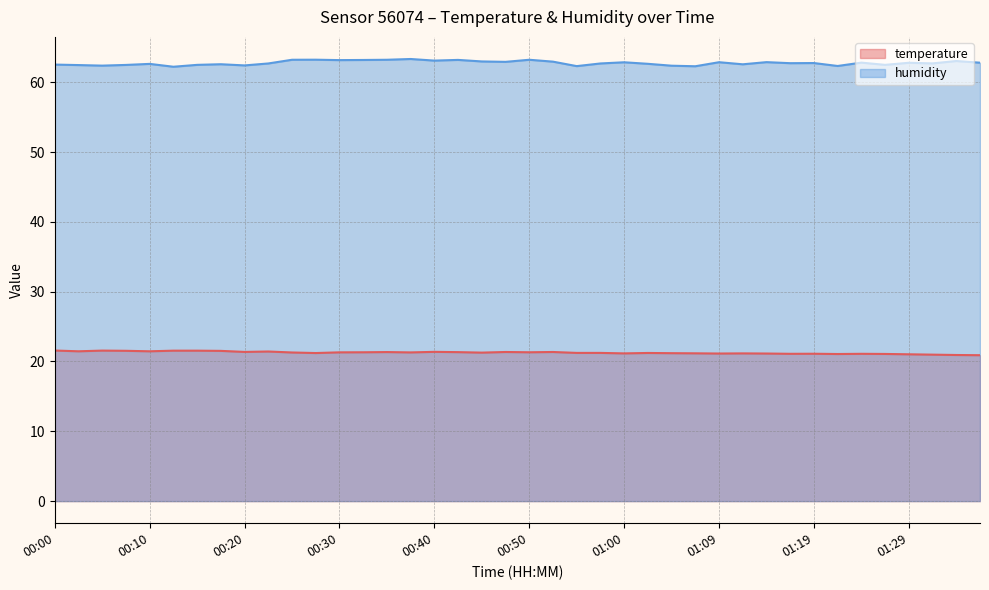

Where does the temperature series first go above 21?

00:00